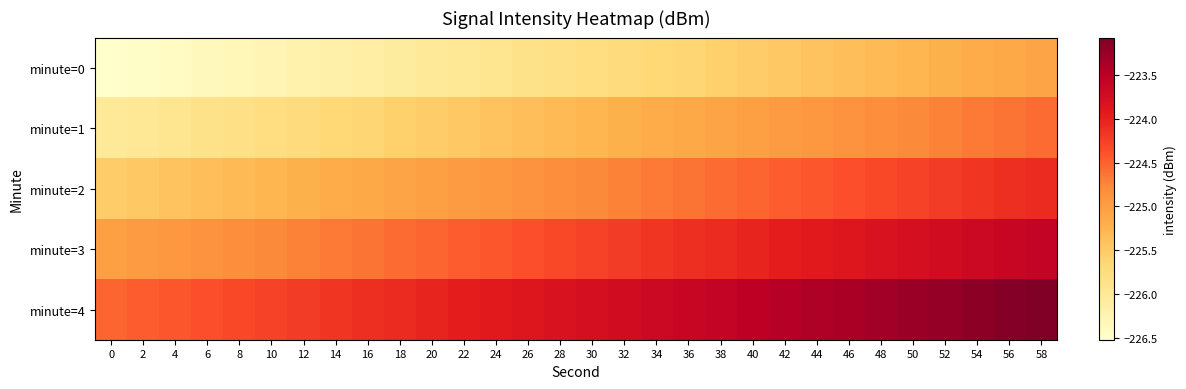

Reading left to right, list all the values displayed in this chart.

minute=0: 0=-226.5	2=-226.5	4=-226.4	6=-226.4	8=-226.3	10=-226.3	12=-226.2	14=-226.2	16=-226.1	18=-226.1	20=-226.0	22=-226.0	24=-225.9	26=-225.9	28=-225.8	30=-225.8	32=-225.7	34=-225.7	36=-225.6	38=-225.6	40=-225.5	42=-225.5	44=-225.4	46=-225.4	48=-225.3	50=-225.3	52=-225.2	54=-225.2	56=-225.1	58=-225.1
minute=1: 0=-226.0	2=-226.0	4=-225.9	6=-225.9	8=-225.8	10=-225.8	12=-225.7	14=-225.7	16=-225.6	18=-225.6	20=-225.5	22=-225.5	24=-225.4	26=-225.4	28=-225.3	30=-225.3	32=-225.2	34=-225.2	36=-225.1	38=-225.1	40=-225.0	42=-225.0	44=-224.9	46=-224.9	48=-224.8	50=-224.8	52=-224.7	54=-224.7	56=-224.6	58=-224.6
minute=2: 0=-225.5	2=-225.5	4=-225.4	6=-225.4	8=-225.3	10=-225.3	12=-225.2	14=-225.2	16=-225.1	18=-225.1	20=-225.0	22=-225.0	24=-224.9	26=-224.9	28=-224.8	30=-224.8	32=-224.7	34=-224.7	36=-224.6	38=-224.6	40=-224.5	42=-224.5	44=-224.4	46=-224.4	48=-224.3	50=-224.3	52=-224.2	54=-224.2	56=-224.1	58=-224.1
minute=3: 0=-225.0	2=-225.0	4=-224.9	6=-224.9	8=-224.8	10=-224.8	12=-224.7	14=-224.7	16=-224.6	18=-224.6	20=-224.5	22=-224.5	24=-224.4	26=-224.4	28=-224.3	30=-224.3	32=-224.2	34=-224.2	36=-224.1	38=-224.1	40=-224.0	42=-224.0	44=-223.9	46=-223.9	48=-223.8	50=-223.8	52=-223.7	54=-223.7	56=-223.6	58=-223.6
minute=4: 0=-224.5	2=-224.5	4=-224.4	6=-224.4	8=-224.3	10=-224.3	12=-224.2	14=-224.2	16=-224.1	18=-224.1	20=-224.0	22=-224.0	24=-223.9	26=-223.9	28=-223.8	30=-223.8	32=-223.7	34=-223.7	36=-223.6	38=-223.6	40=-223.5	42=-223.5	44=-223.4	46=-223.4	48=-223.3	50=-223.3	52=-223.2	54=-223.2	56=-223.1	58=-223.1